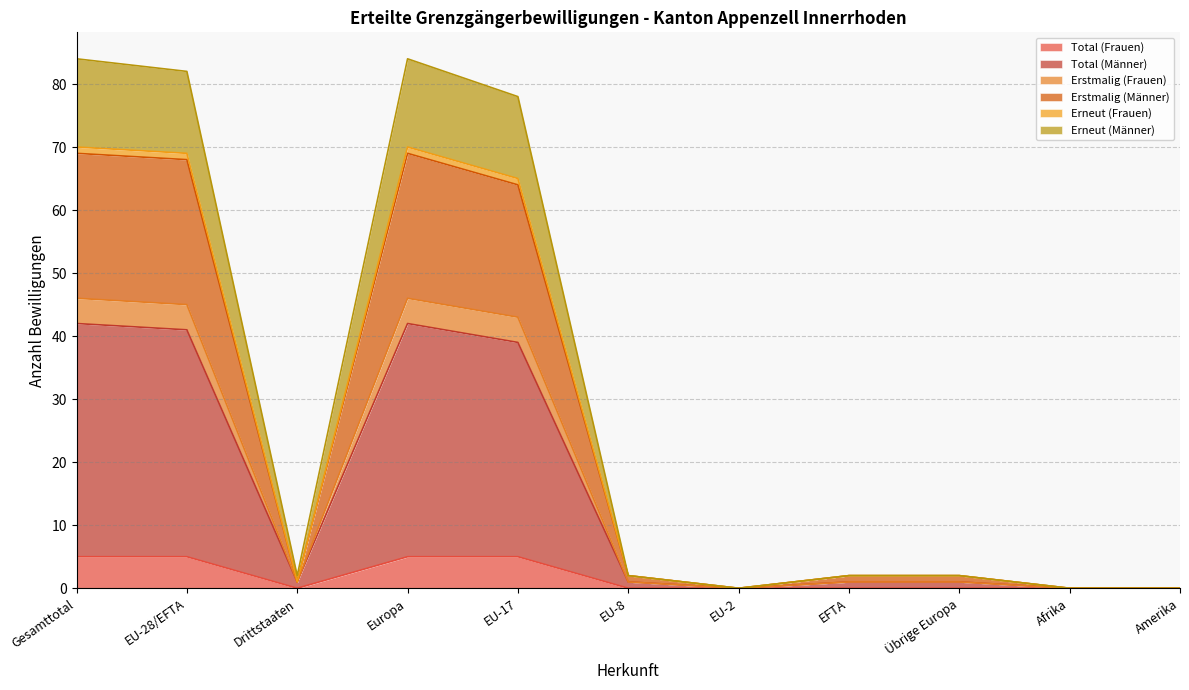

Is it true that Total (Frauen) equals -3 at EFTA?

False